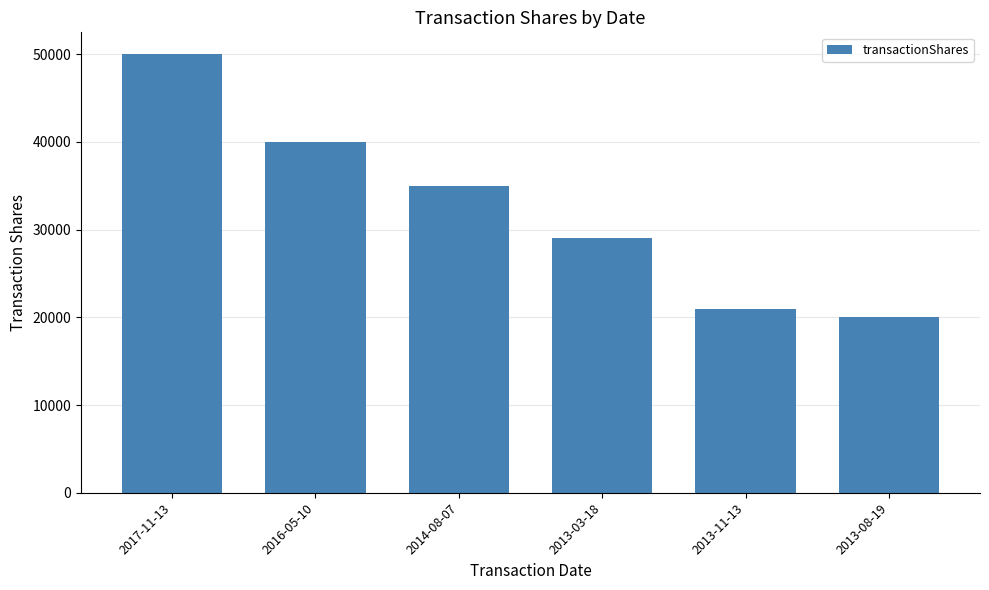

Is it true that the value at 2017-11-13 is 50000?

True